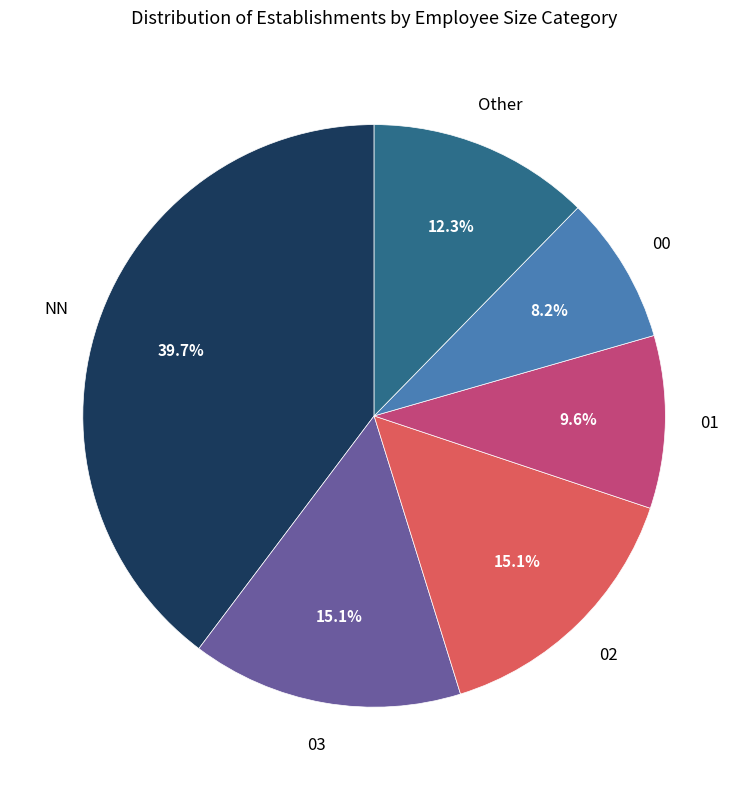

Is there any slice that represents more than half of the pie?

No